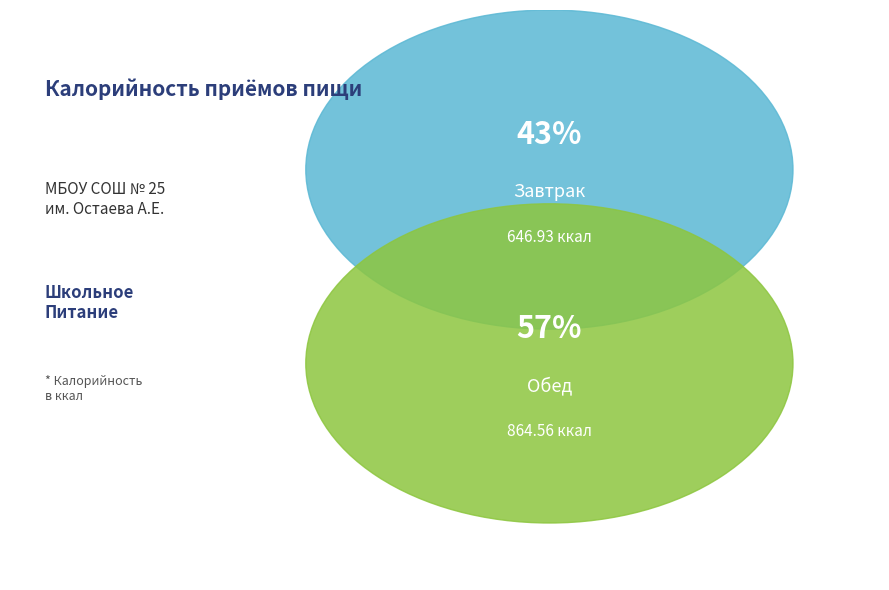

What portion of the pie excludes Завтрак?

57.2%